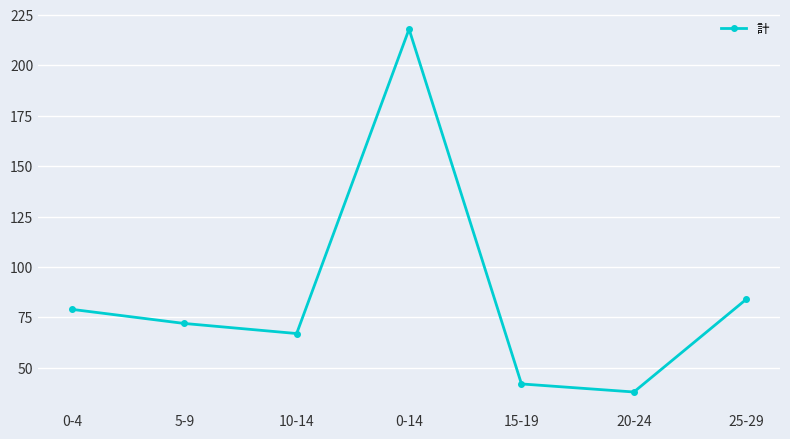

How many distinct data groups are displayed?

1